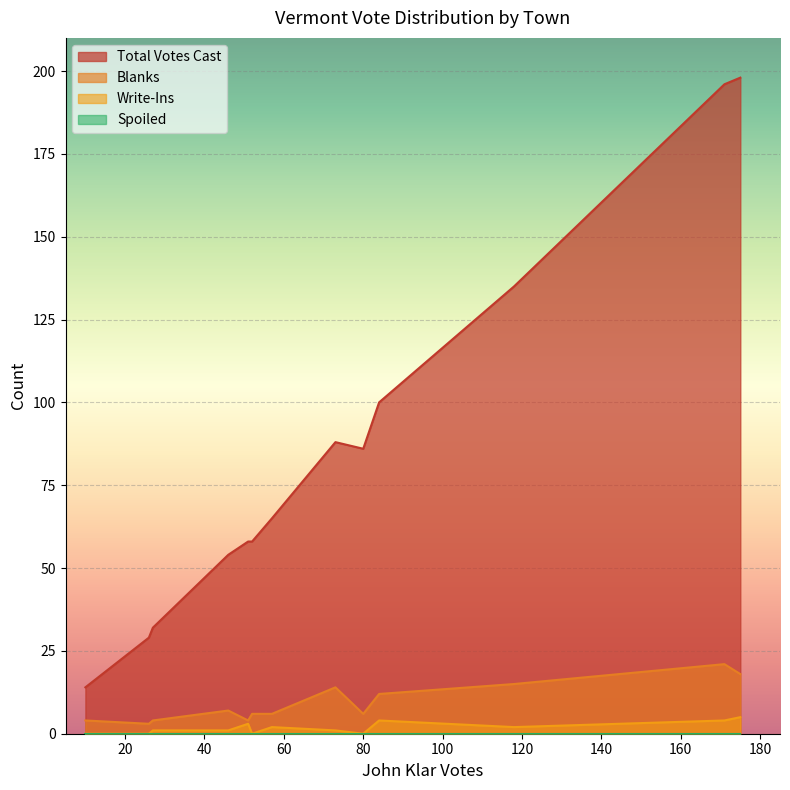

Which series has the largest total across all categories?

Total Votes Cast